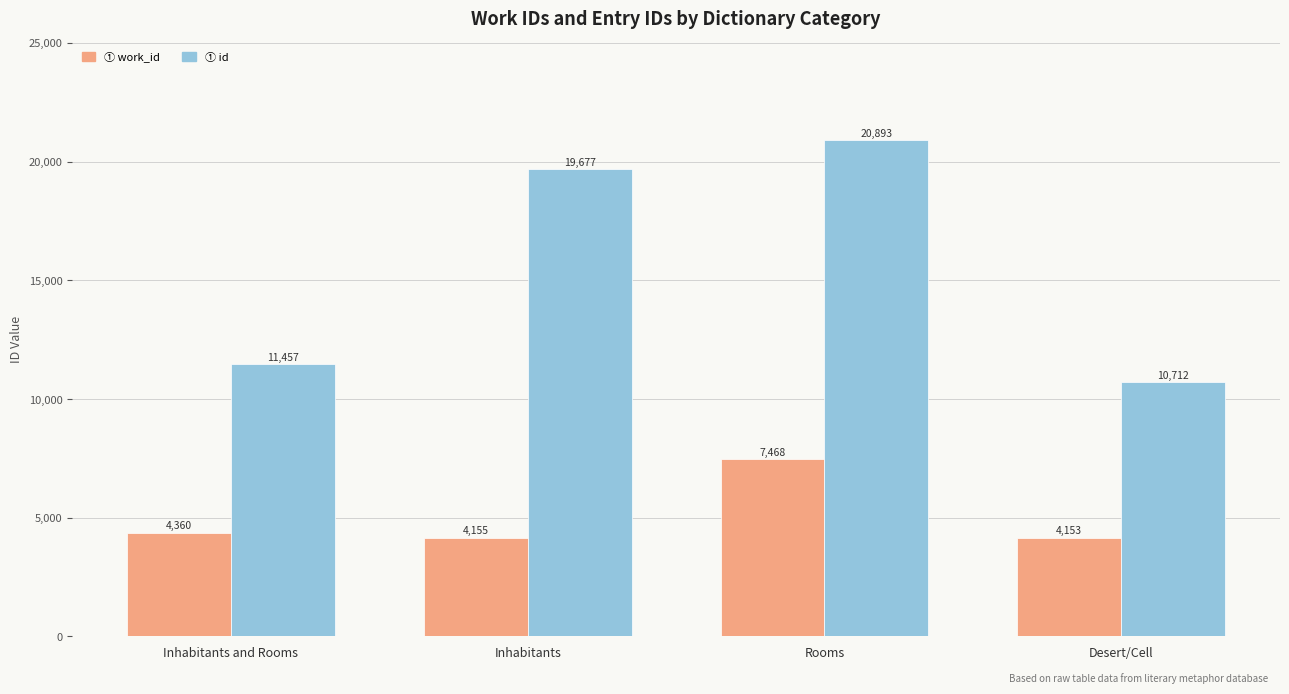

What is the difference between the highest and lowest values at Inhabitants?

15522